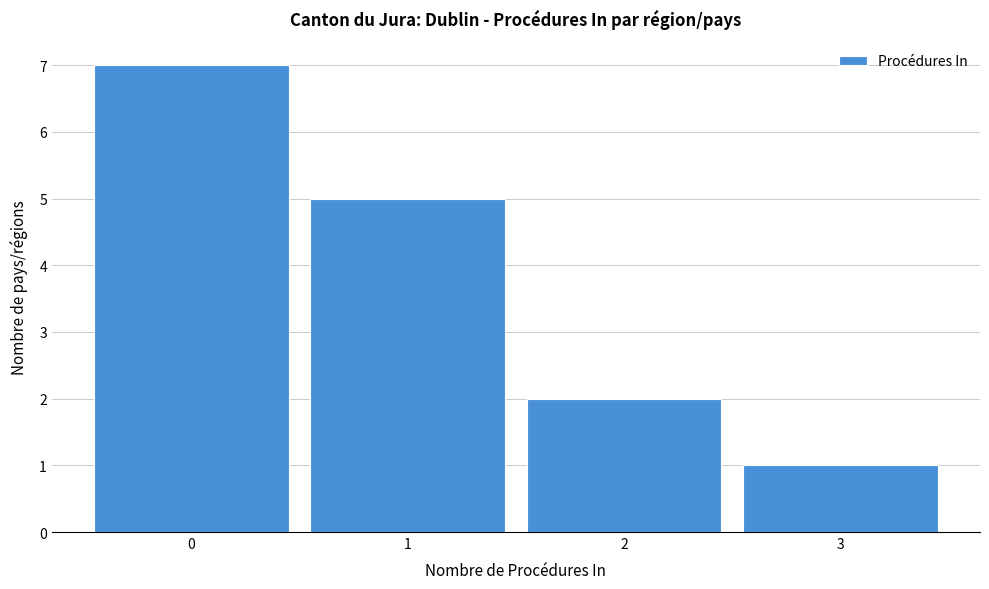

Over which range of the x-axis is the bar tallest?

-0.5 to 0.5